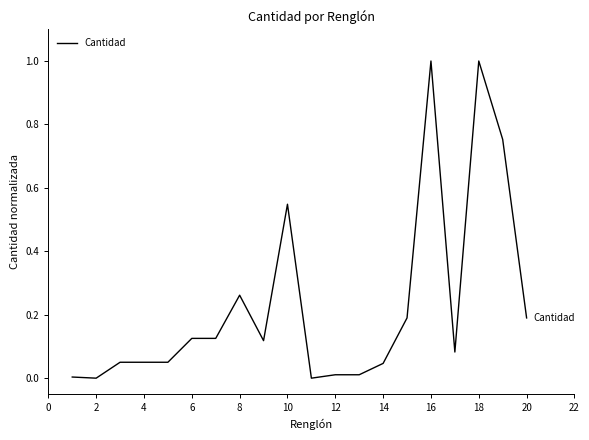

What is the greatest value displayed?

1.0